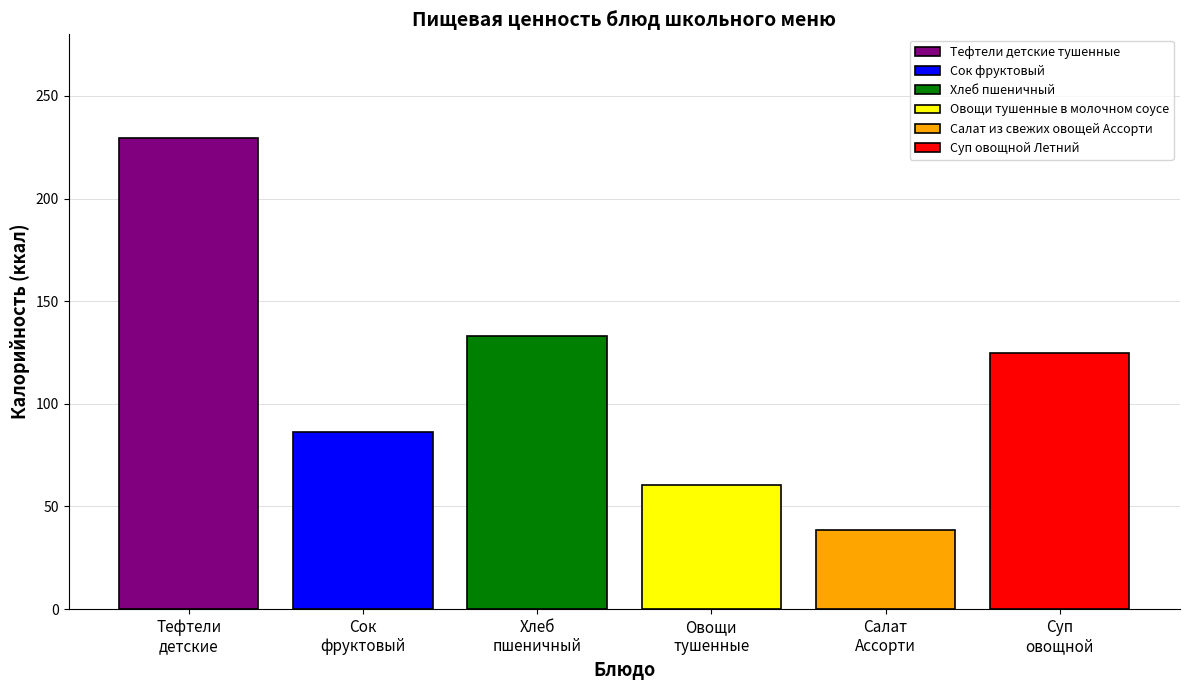

Are the bars horizontal?

No